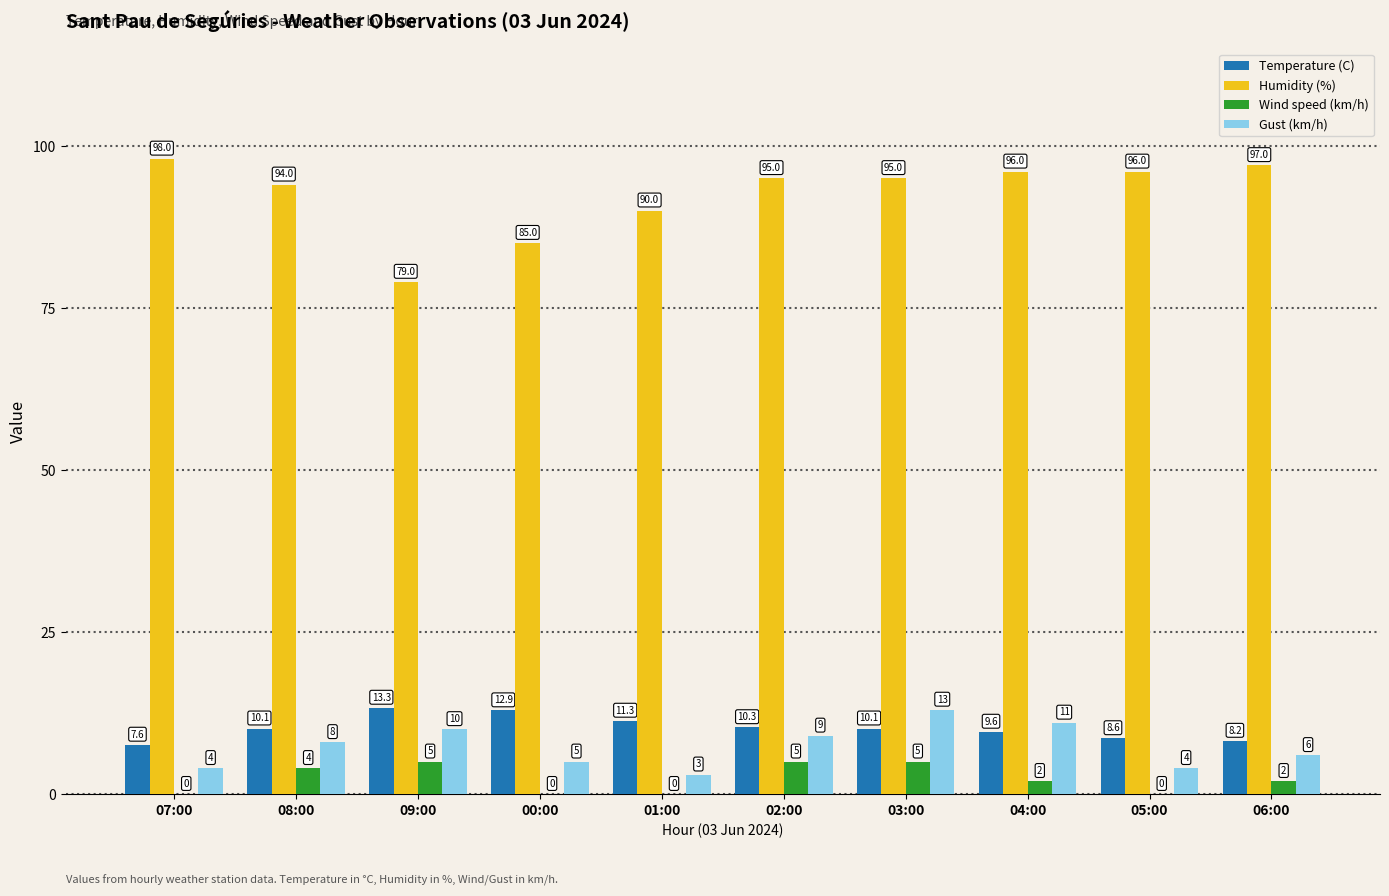

Which series changed the most between 09:00 and 06:00?

Humidity (%)